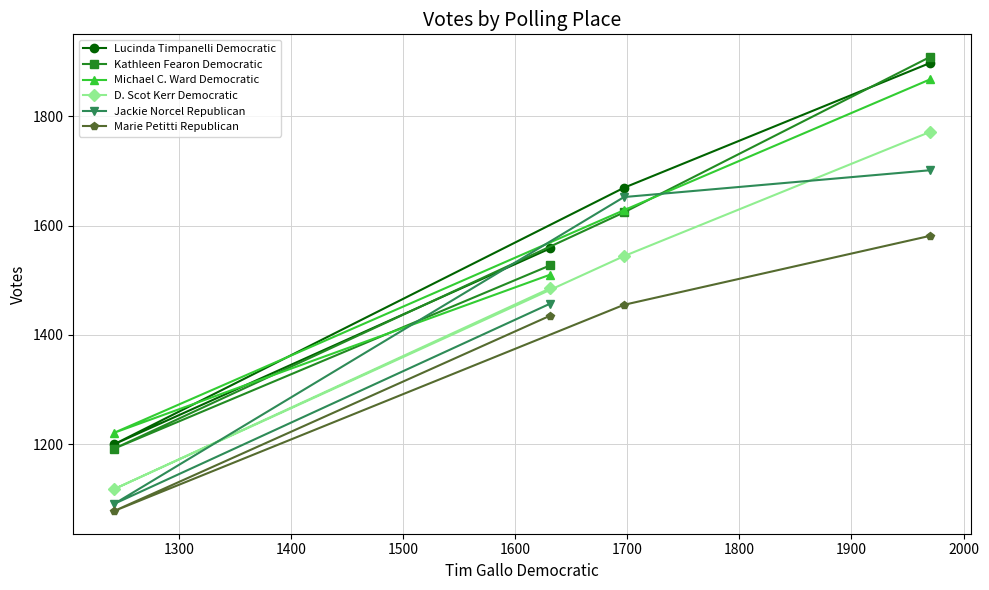

Which series has the widest spread of values?

Kathleen Fearon Democratic